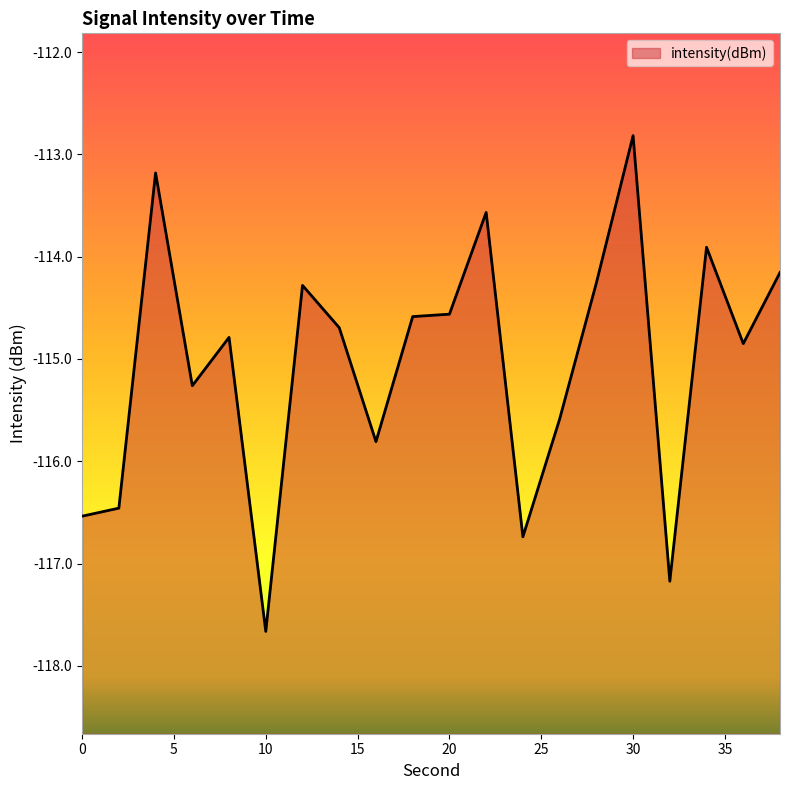

What is the sum of all values?

-2300.9